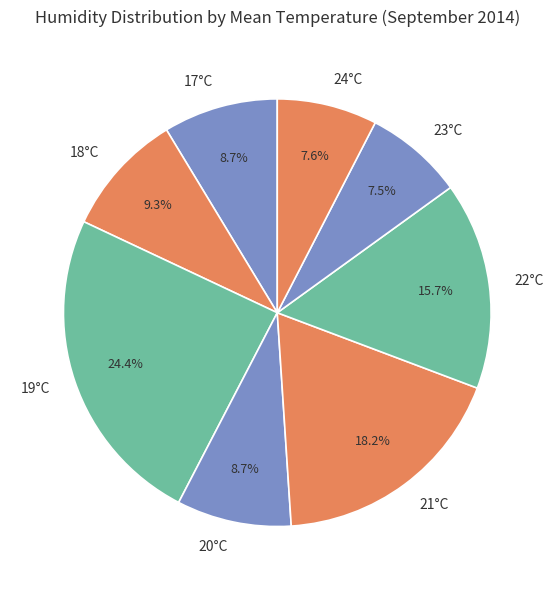

Which slice is the largest?

19°C